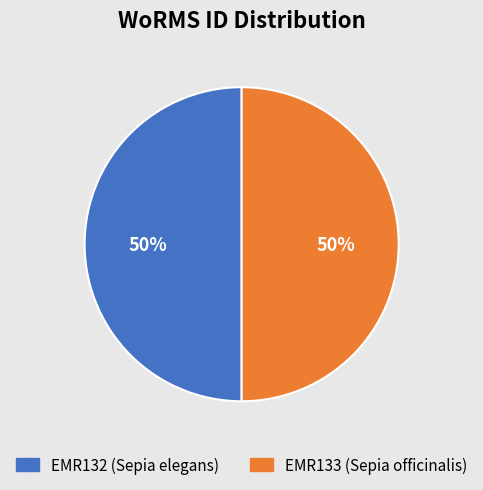

To the nearest percent, what percentage of the pie is EMR133 (Sepia officinalis)?

50%